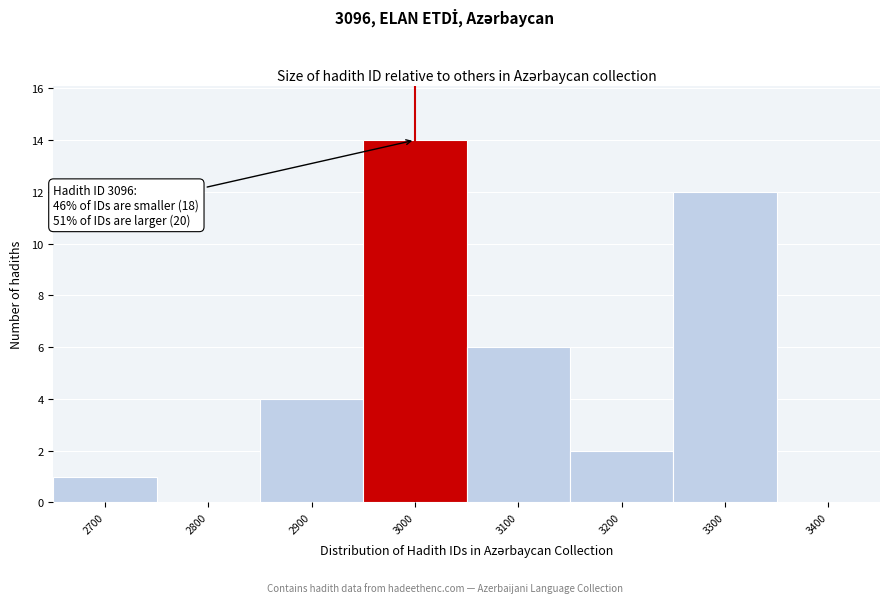

Reading left to right, transcribe all the data shown in this chart.

2700=1	2800=0	2900=4	3000=14	3100=6	3200=2	3300=12	3400=0